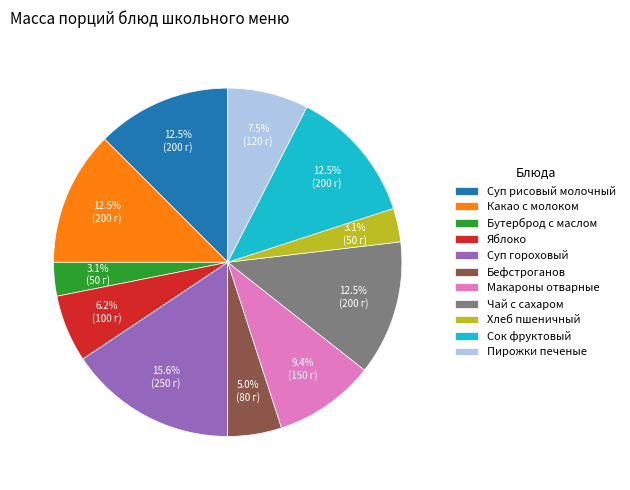

Do Какао с молоком and Хлеб пшеничный together represent more than half of the pie?

No